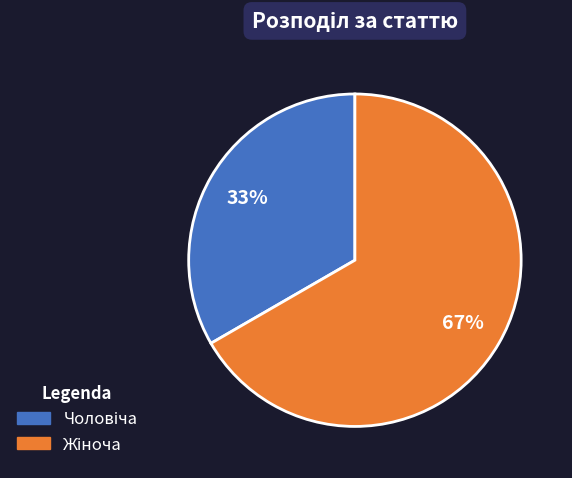

Count the number of slices in the pie.

2